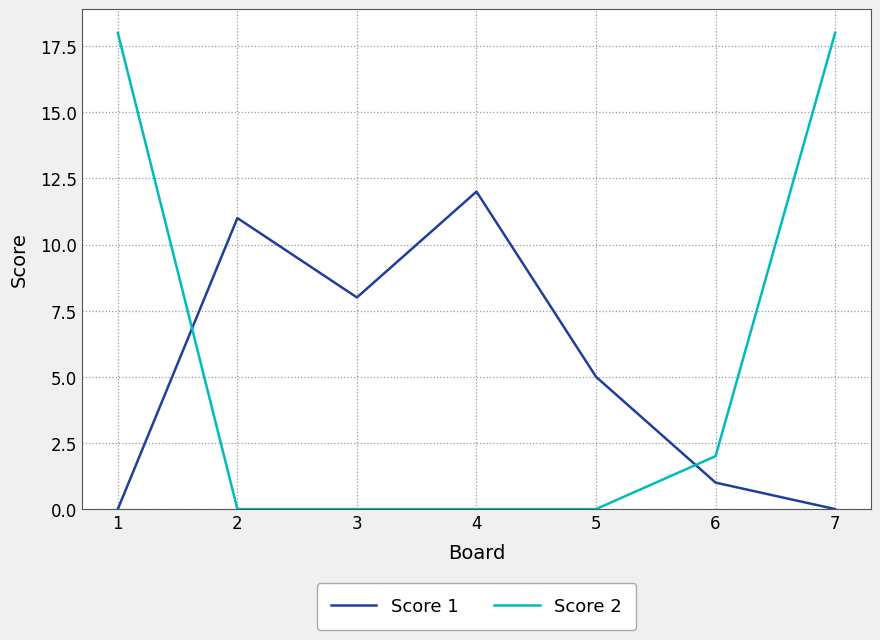

True or false: Score 2 has more than 1 interior local peaks.

False